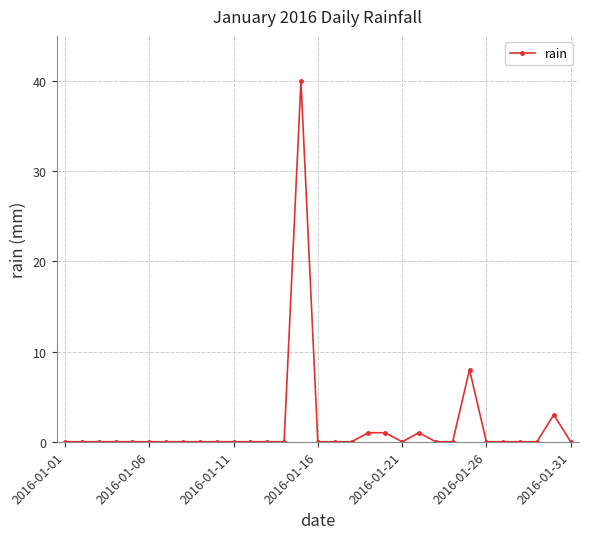

True or false: the data has more than 2 interior local peaks.

True